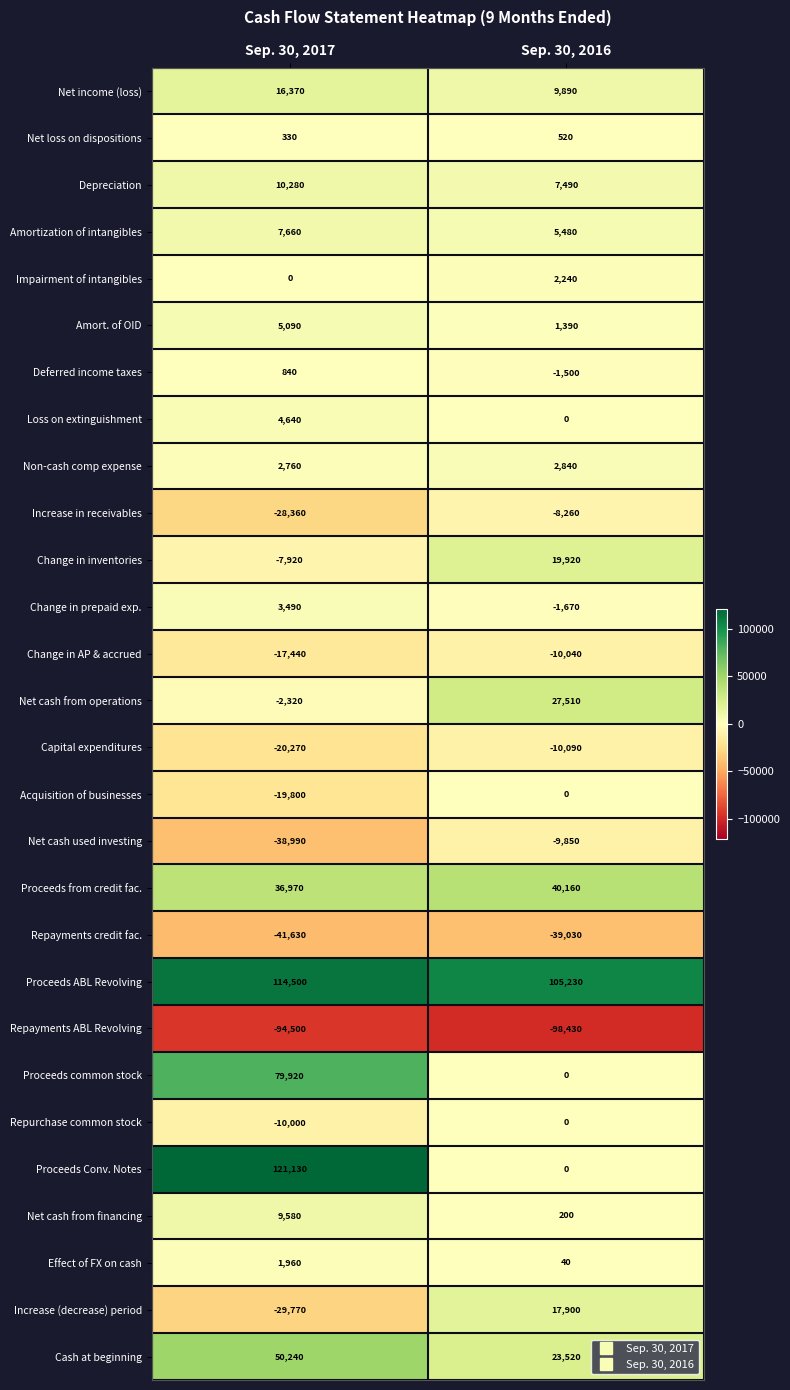

Where is Repayments credit fac. nearest to the value -40330?

Sep. 30, 2017